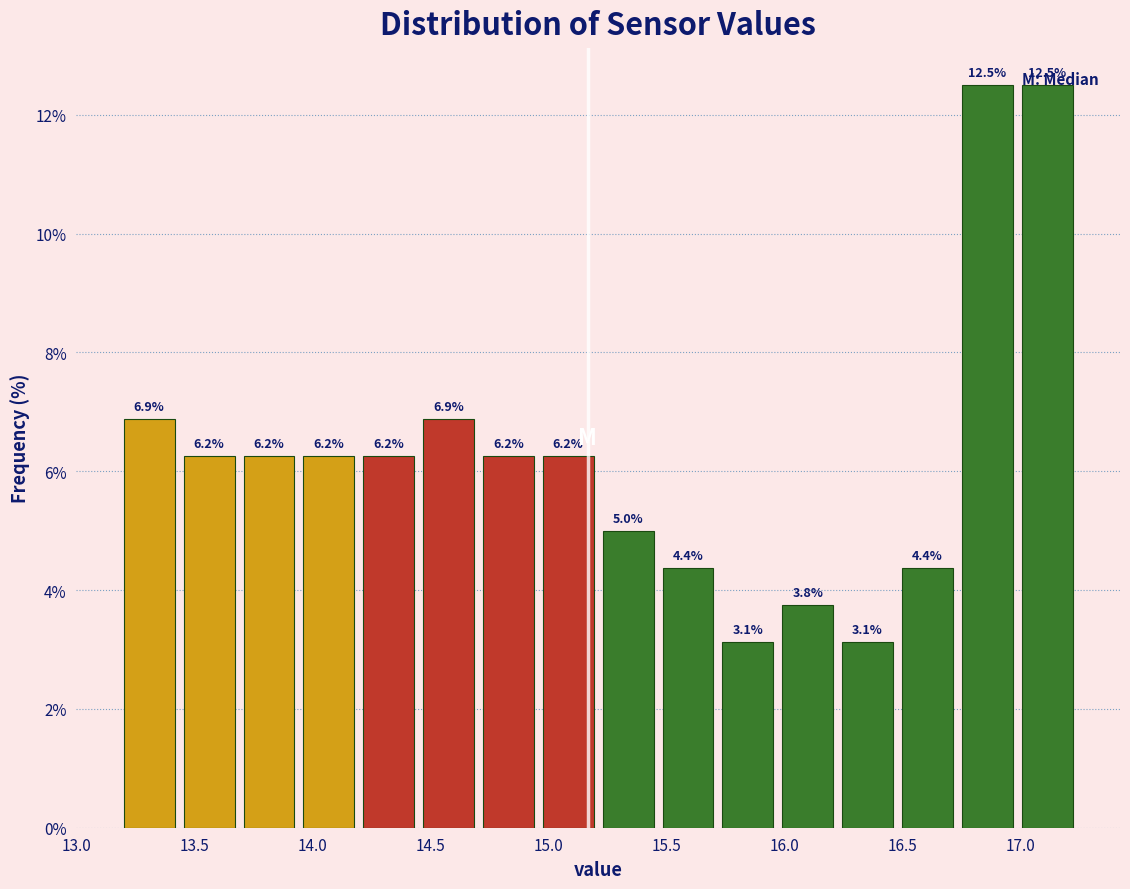

What is the height of the bar covering 14.95 to 15.20 on the x-axis? The bar edges are not printed on the chart, so give them approximately, as read against the axis.

6.2